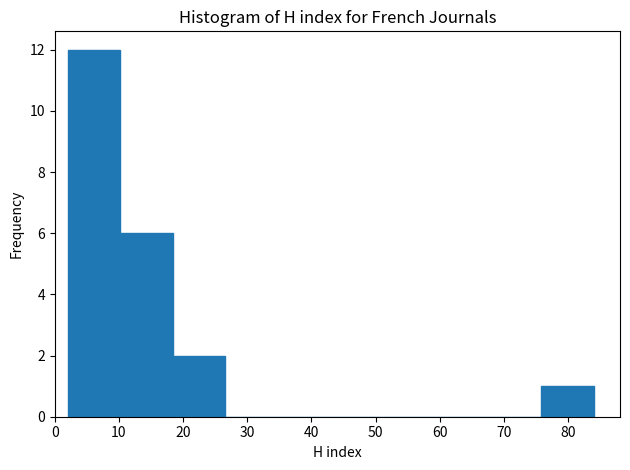

Reading left to right, list every bar in this chart as the range it spans on the x-axis followed by its height. Neither the bar edges nor the heights are printed on the chart, so give them approximately, as read against the axes.

2.0 to 10.2: 12
10.2 to 18.4: 6
18.4 to 26.6: 2
26.6 to 34.8: 0
34.8 to 43.0: 0
43.0 to 51.2: 0
51.2 to 59.4: 0
59.4 to 67.6: 0
67.6 to 75.8: 0
75.8 to 84.0: 1